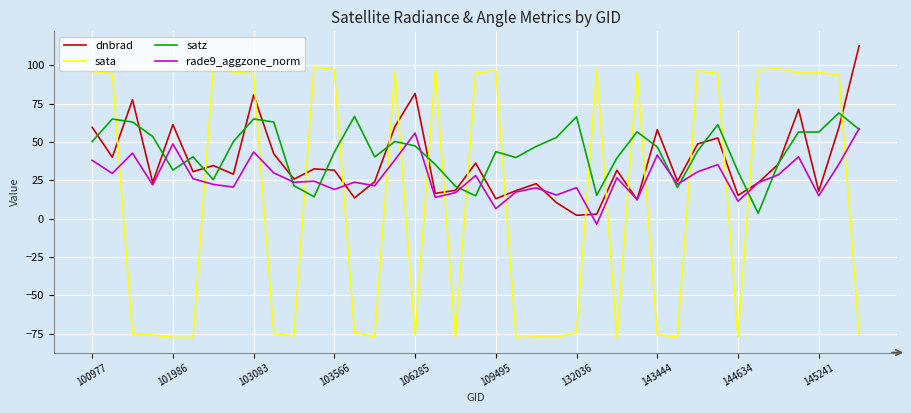

What is the minimum value shown in the chart?

-77.9